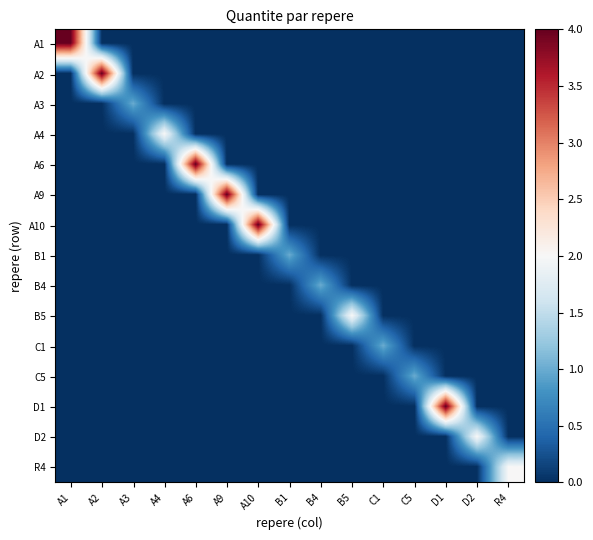

Is it true that A10 equals 0 at A3?

True